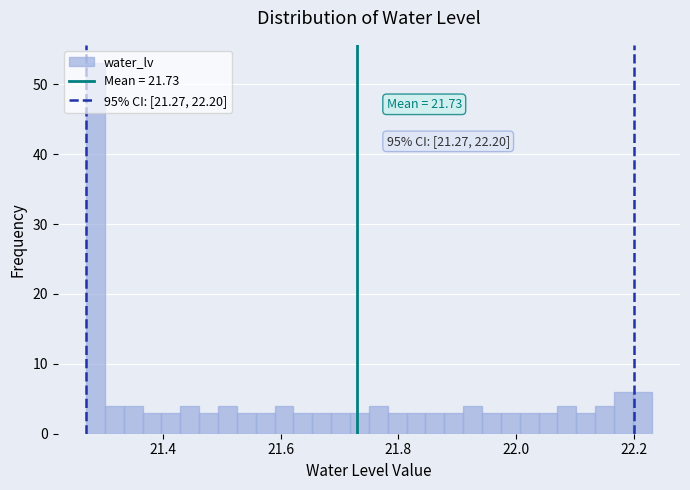

Around what value on the x-axis is the tallest bar? Give the approximate position of its centre, as read against the axis.

21.28